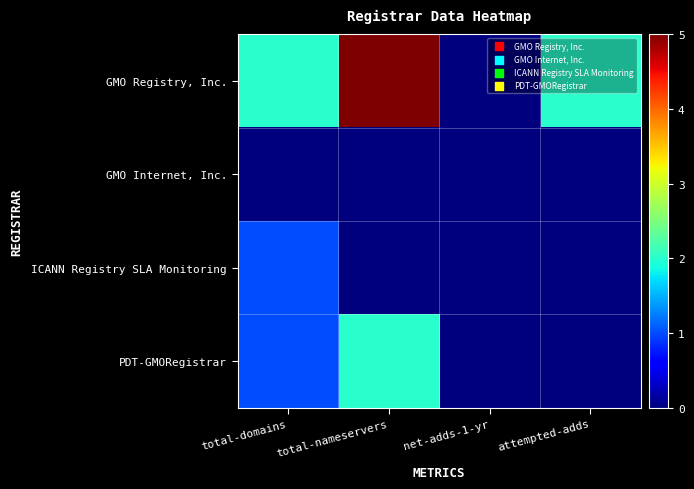

What is the total value across all series at attempted-adds?

2